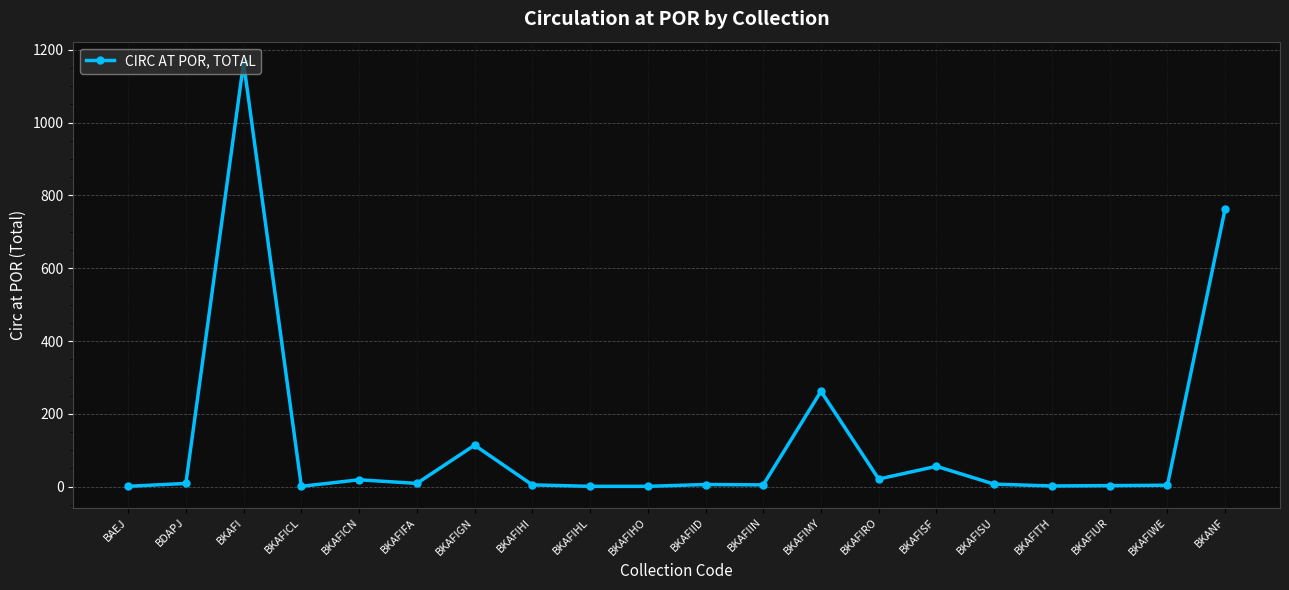

Where is the data nearest to the value 582?

BKANF